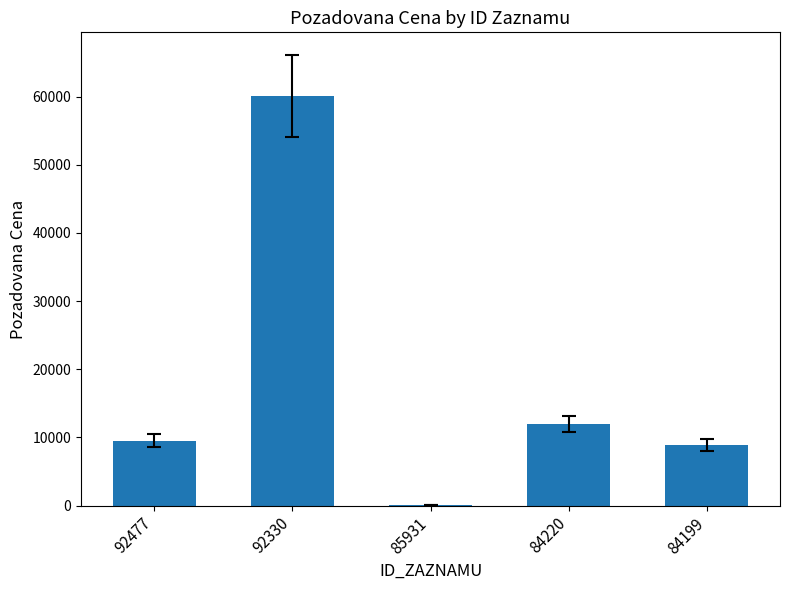

True or false: the data shows 8820 at 84199.

True